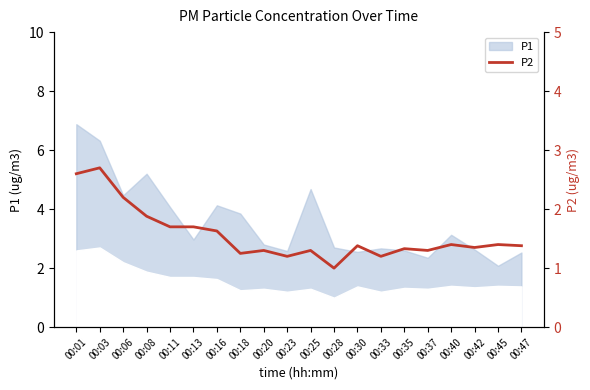

Which has a higher value, 00:18 or 00:28?

00:18